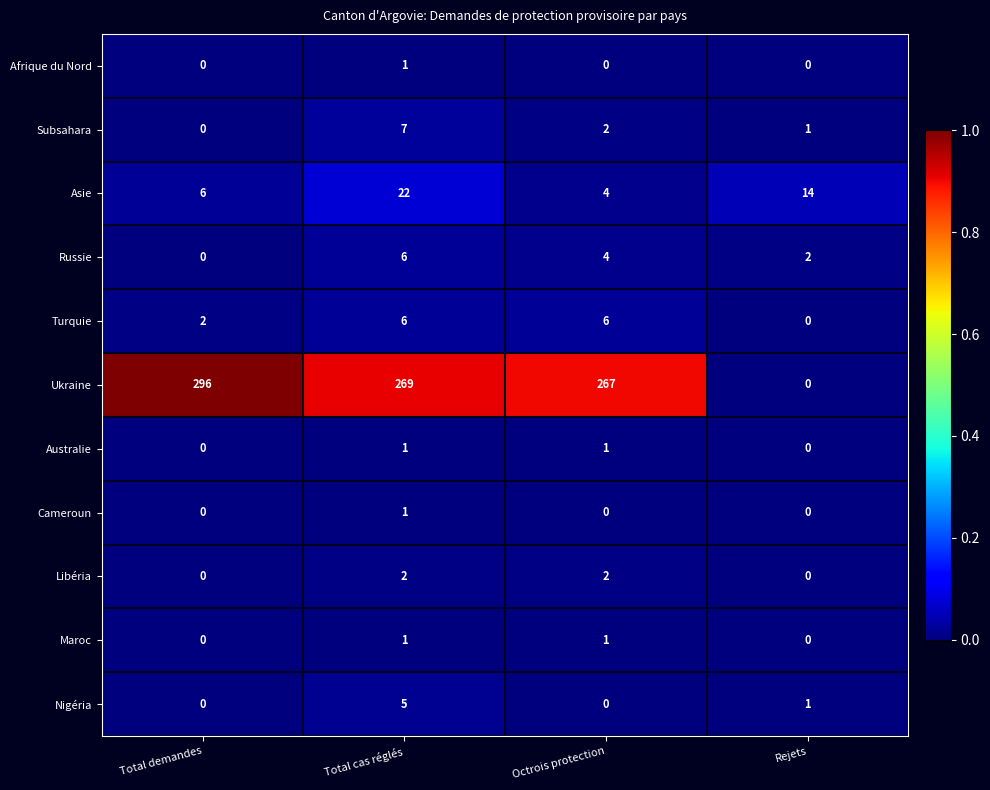

What is the total value across all series at Rejets?

18